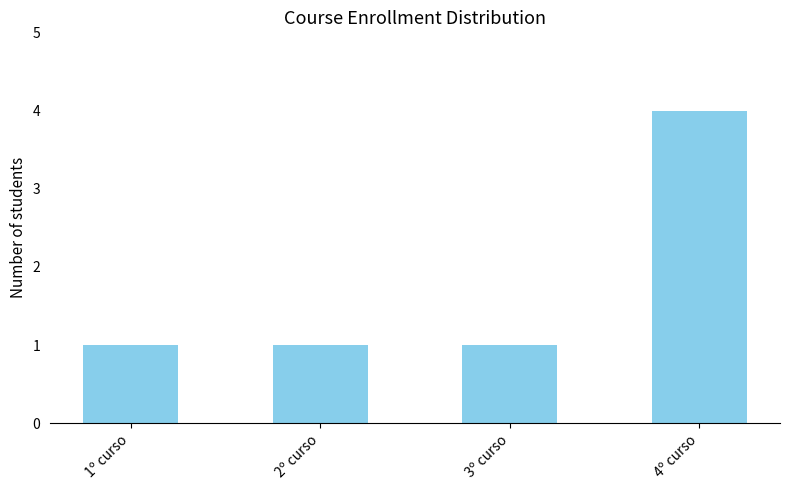

What position from the right is 3º curso?

2